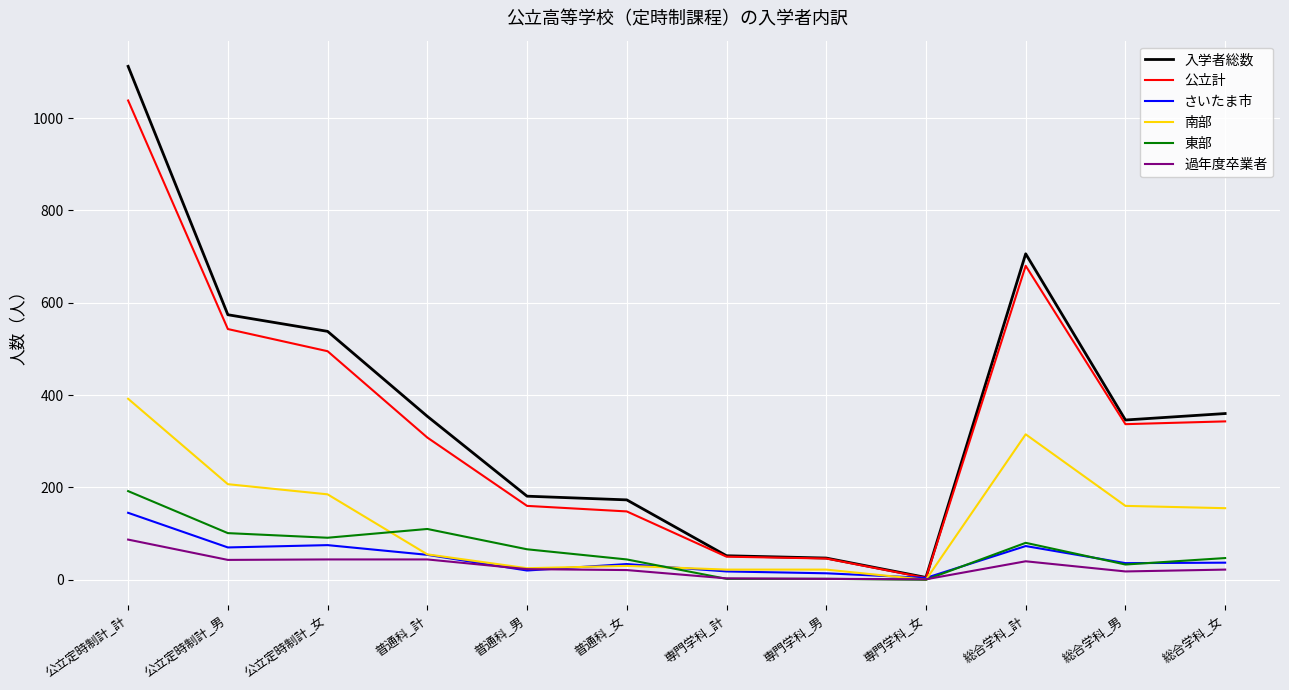

Which series has the largest total across all categories?

入学者総数